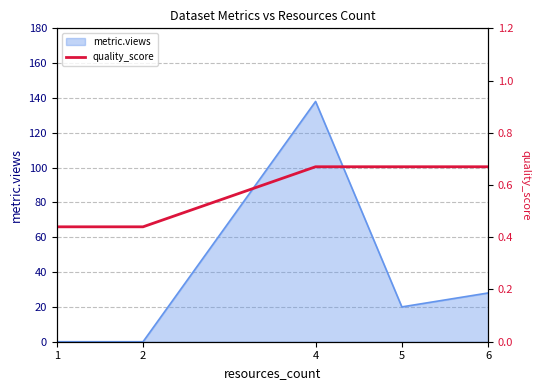

Where is the data nearest to the value 0?

1